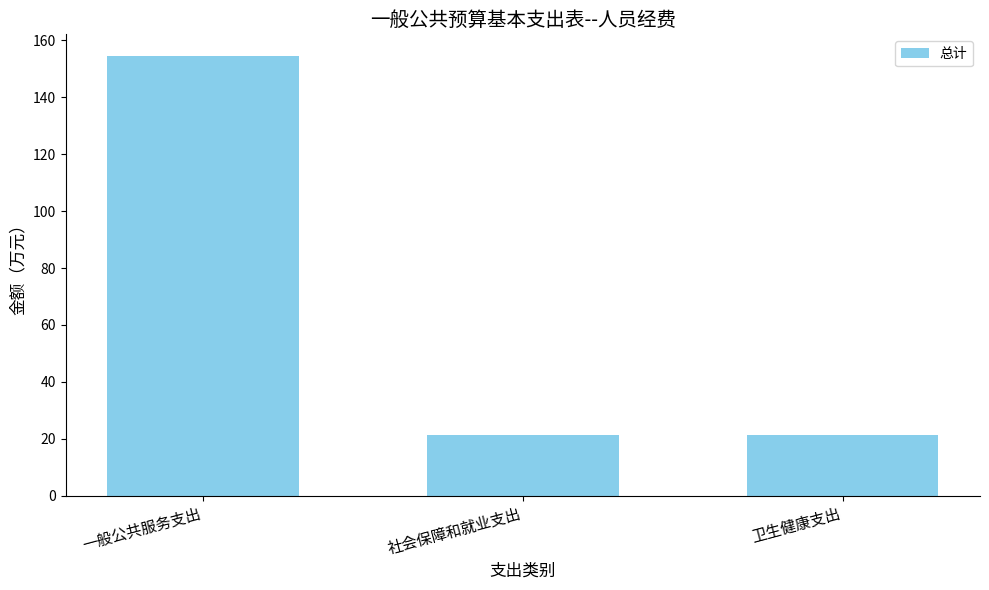

The value at 卫生健康支出 is 33.3. True or false?

False